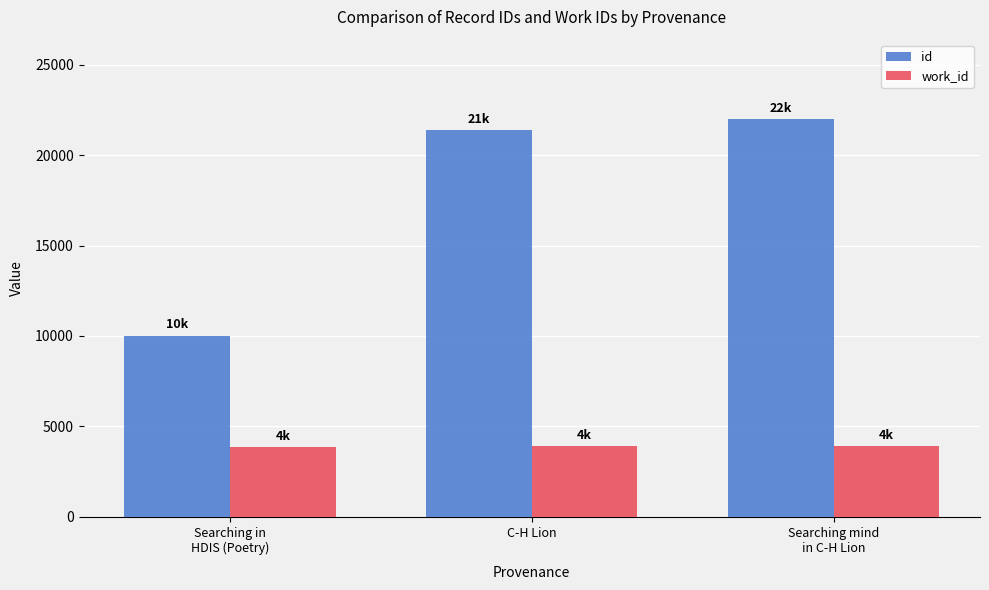

At which label is work_id closest to 3898?

Searching mind
in C-H Lion